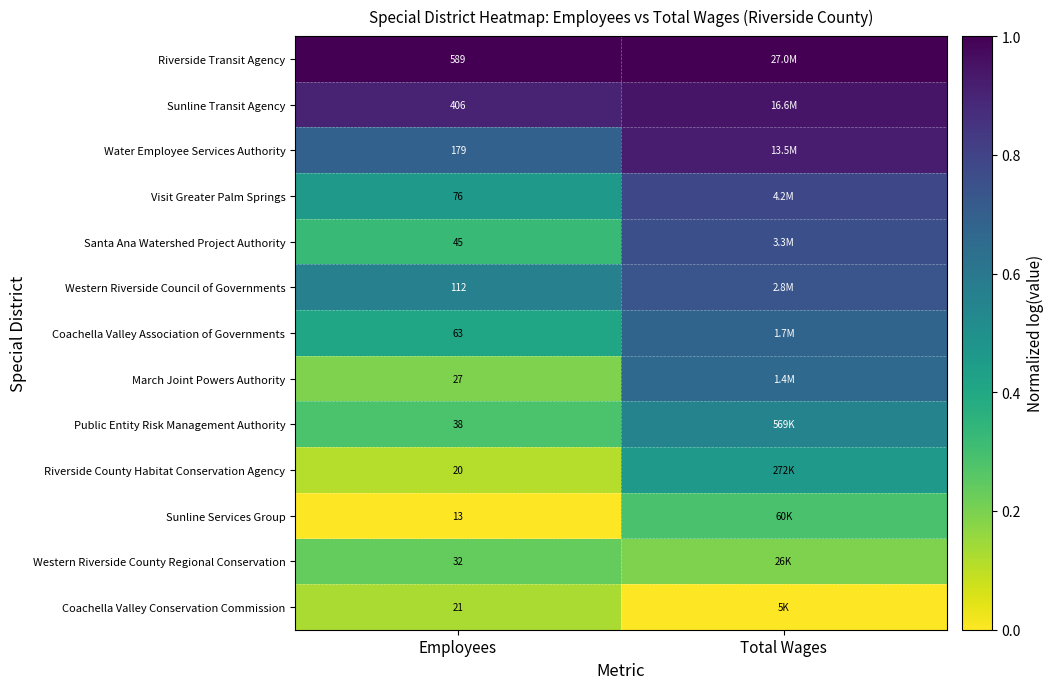

Is the value of Coachella Valley Association of Governments at Employees greater than the value of Riverside Transit Agency at Employees?

No